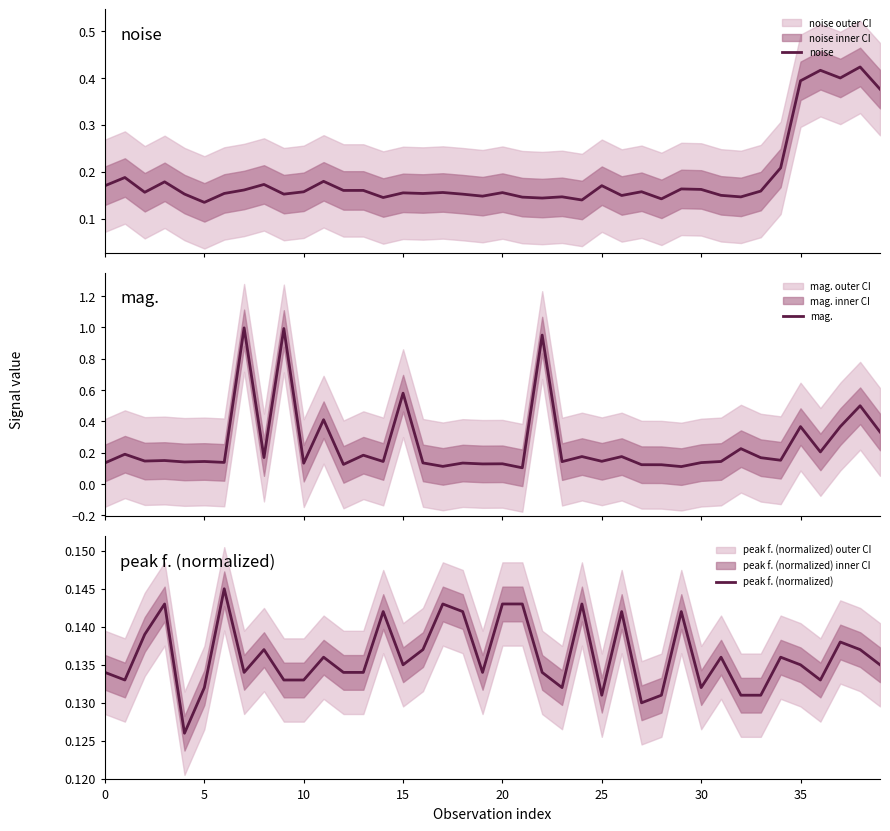

What are all the series names shown in the legend?

noise, mag., peak f. (normalized)